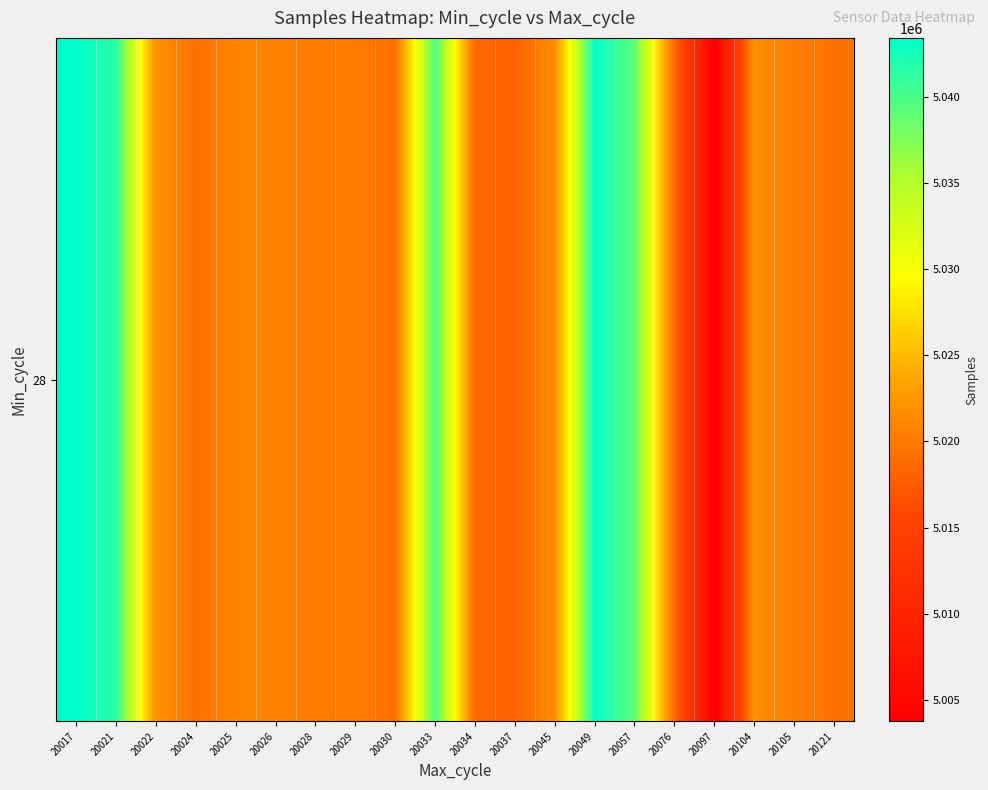

Reading left to right, extract all data points from this chart.

20017=5043437	20021=5041546	20022=5022041	20024=5019344	20025=5020893	20026=5020892	20028=5020022	20029=5020192	20030=5019142	20033=5040110	20034=5018804	20037=5018013	20045=5021619	20049=5043385	20057=5039139	20076=5018631	20097=5003752	20104=5021667	20105=5020435	20121=5019455